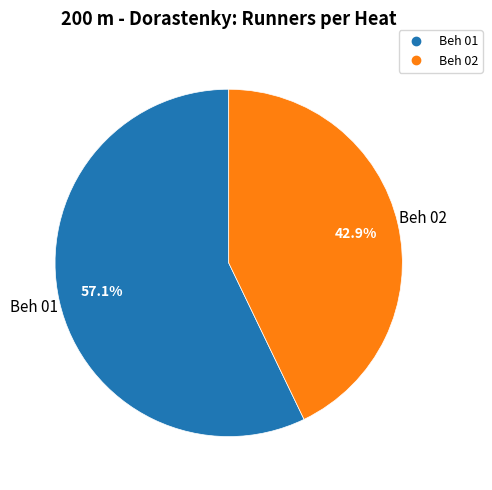

To the nearest percent, what is the difference between the Beh 01 and Beh 02 slice percentages?

14%